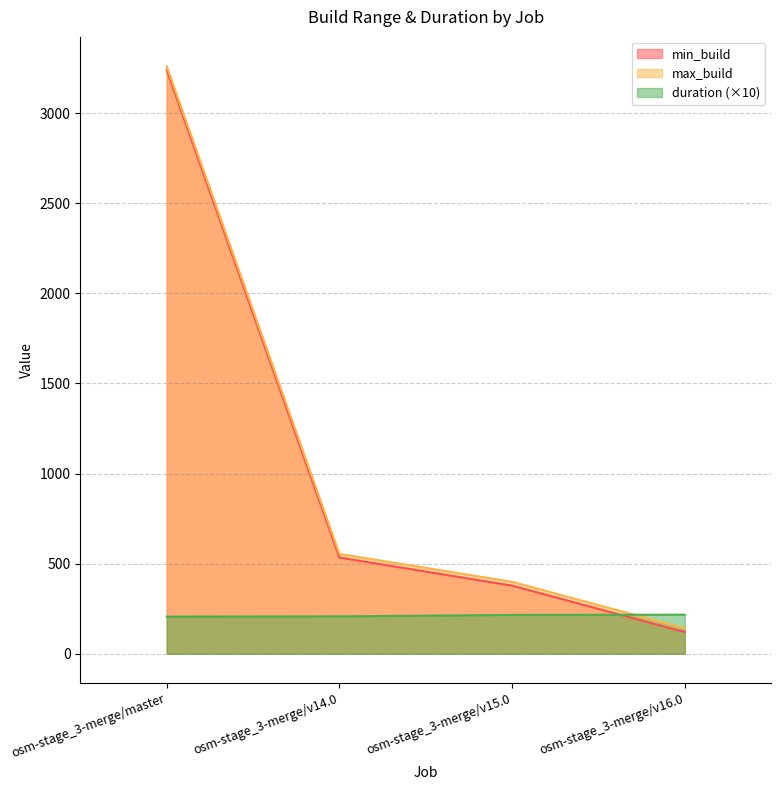

Is it true that duration equals 97.9 at osm-stage_3-merge/v15.0?

False